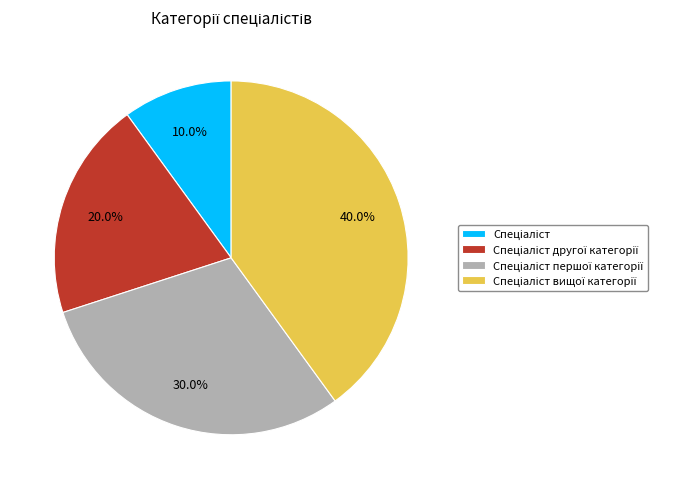

Is there a majority slice in this chart?

No